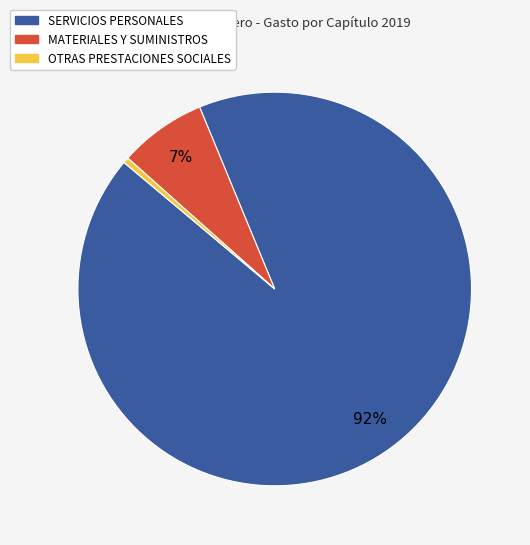

Is there a majority slice in this chart?

Yes